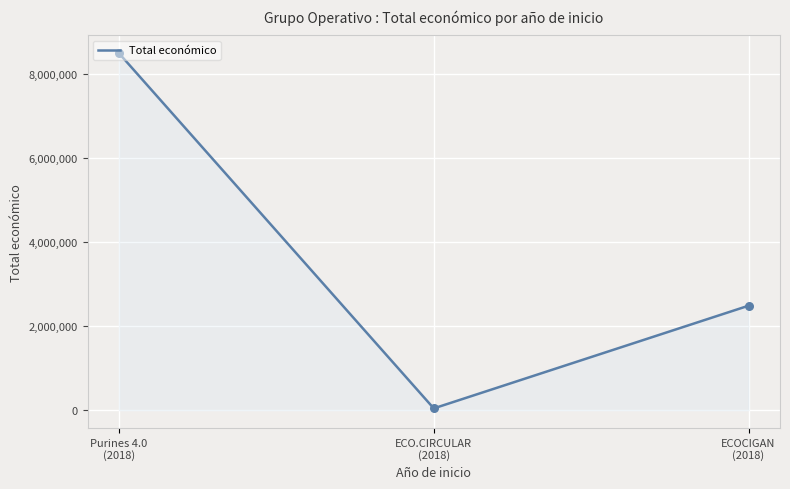

Approximately how many times larger is the value at ECOCIGAN (2018) compared to Purines 4.0 (2018)?

0.3